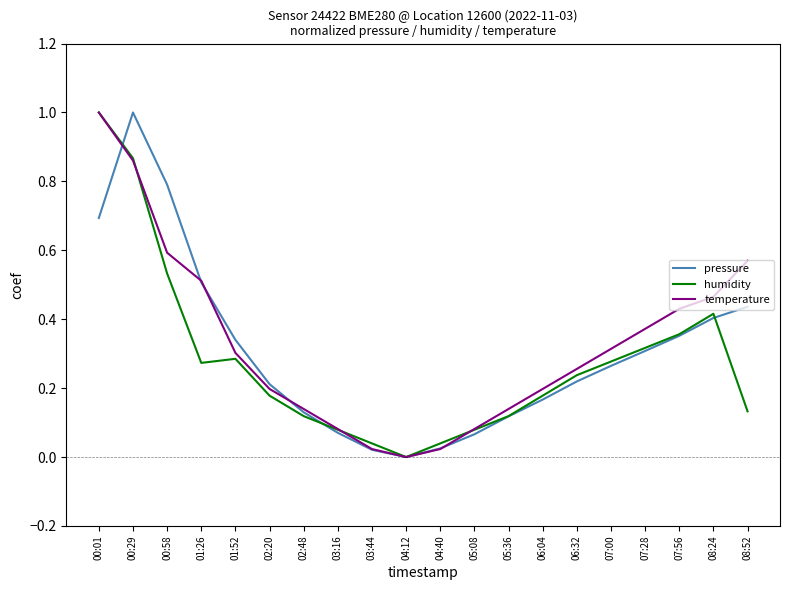

What position from the left is 05:36?

13